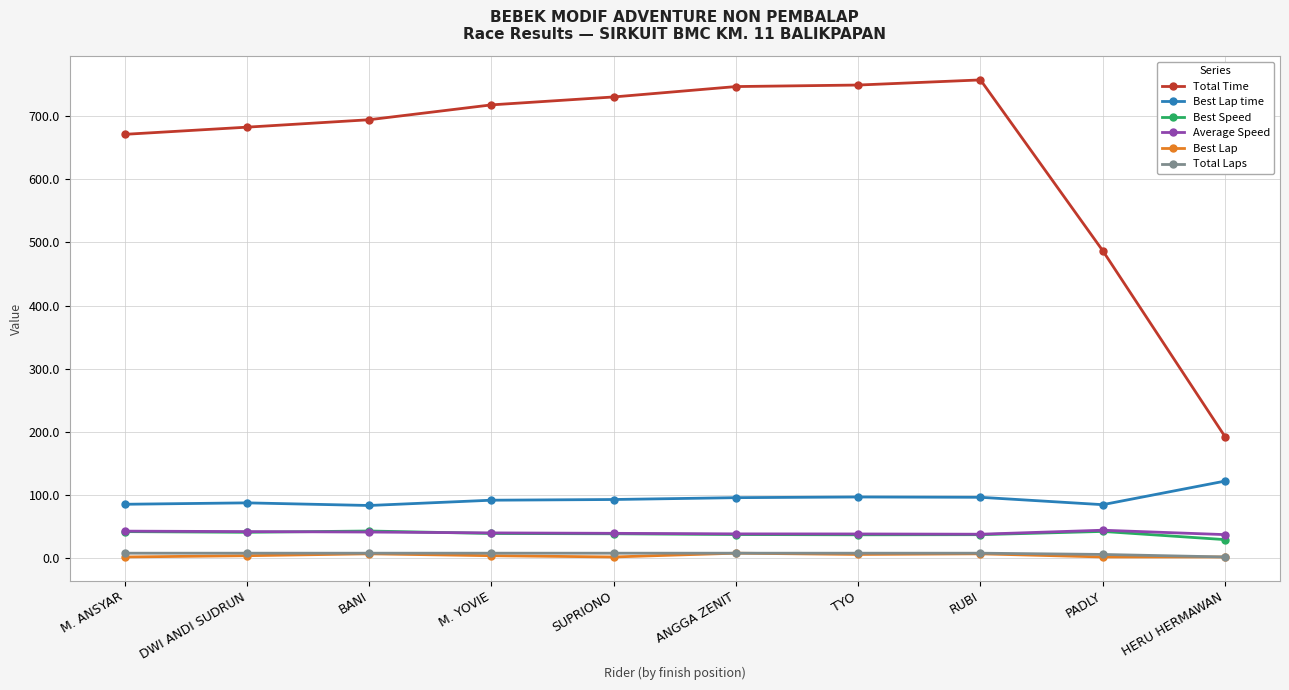

Between BANI and HERU HERMAWAN, which series saw the biggest shift?

Total Time